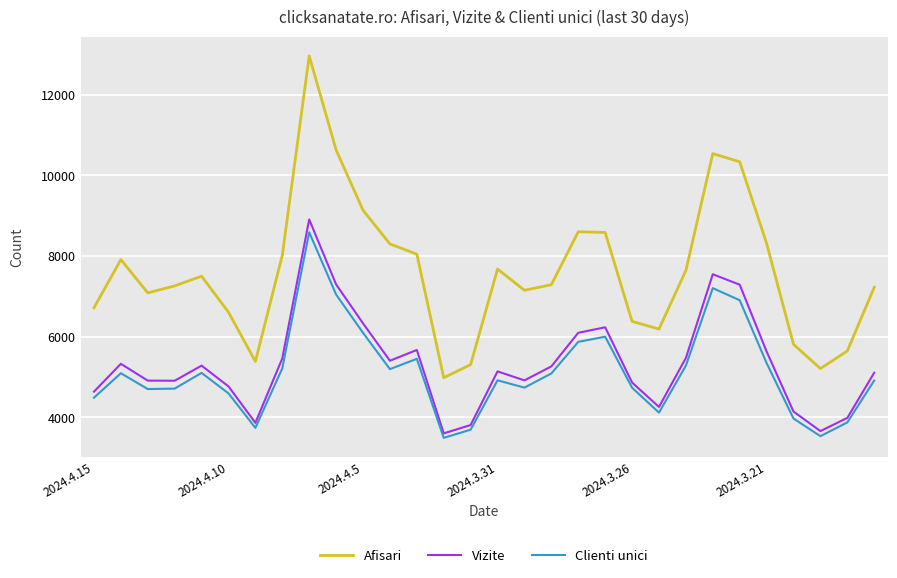

Which series has the widest spread of values?

Afisari